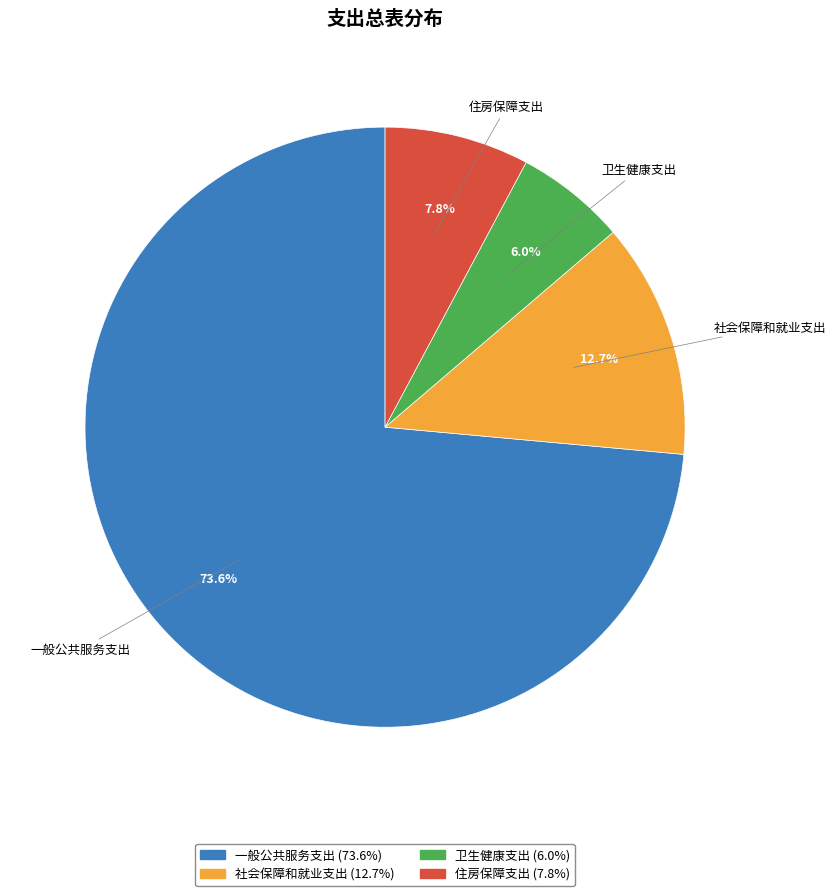

To the nearest percent, what is the average slice percentage?

25%